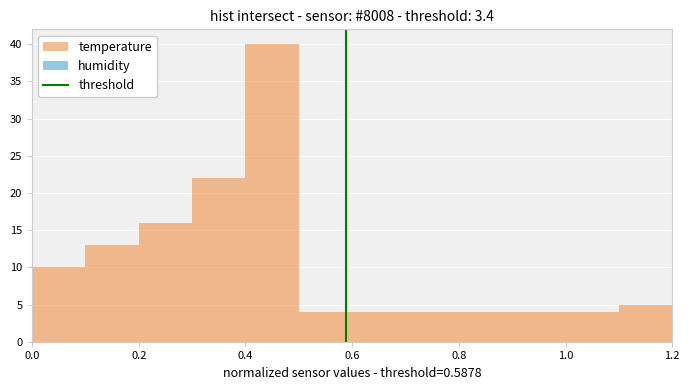

How tall is the bar that spans 0.3 to 0.4 on the x-axis? The values are not printed on the chart, so give them approximately, as read against the axis.

22